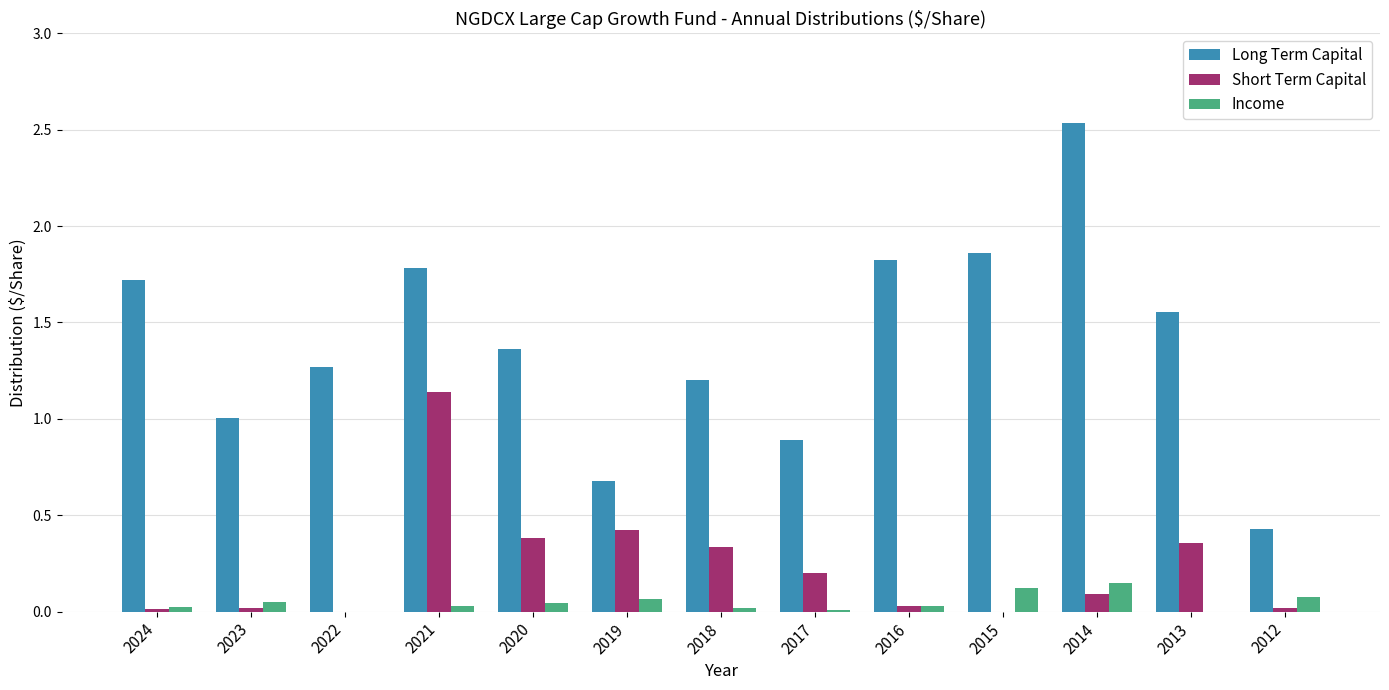

Where does the Long Term Capital series first go above 1?

2024